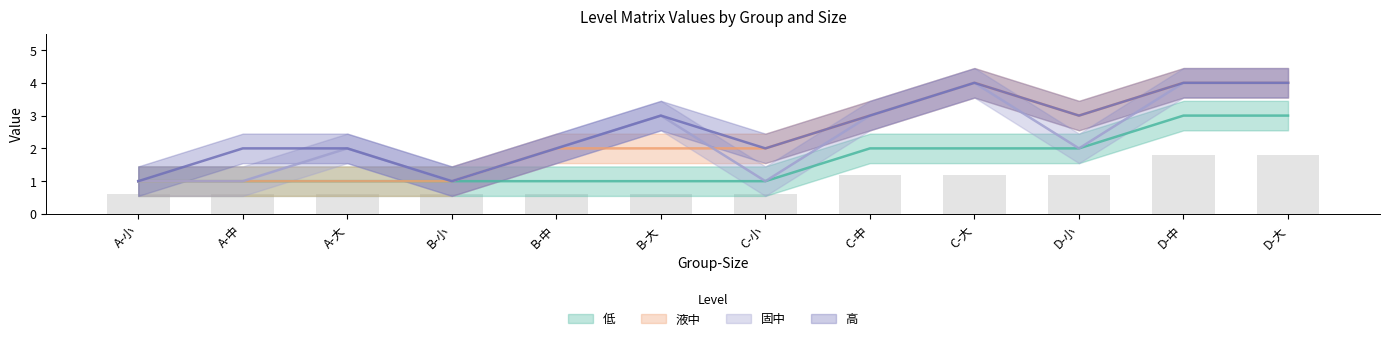

The 高 series shows 4 at B-大. True or false?

False